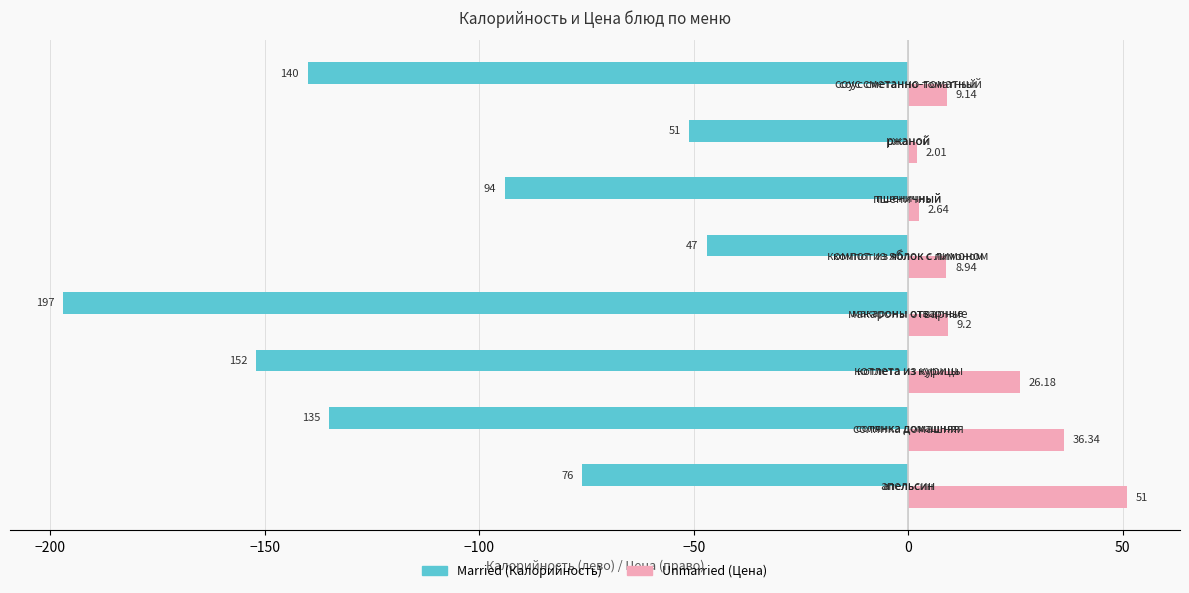

Count the number of data series in this chart.

2